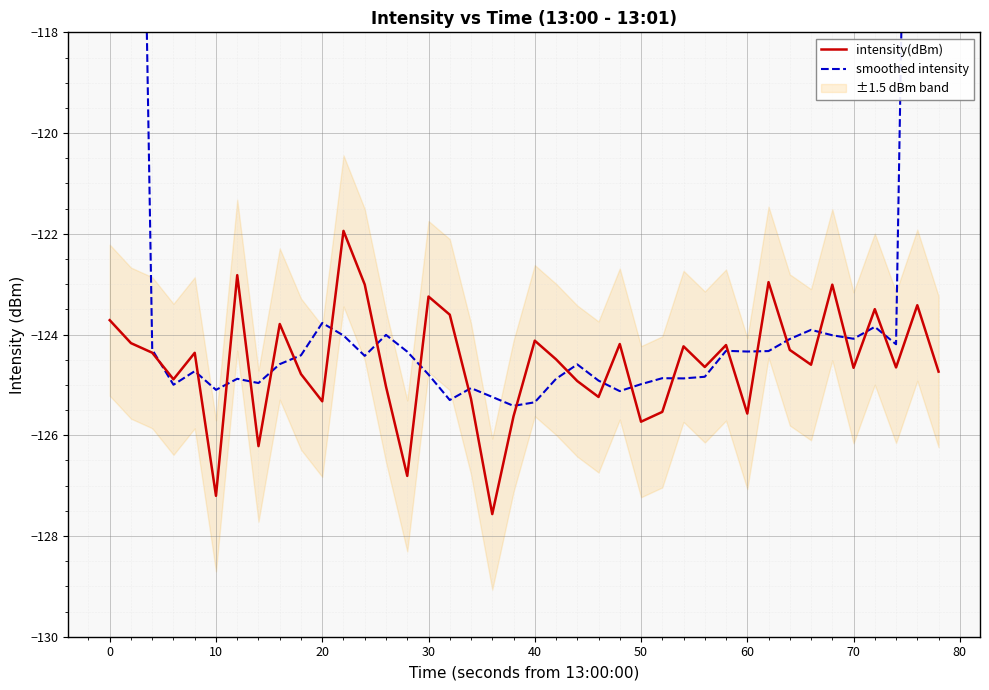

What is the average value of the smoothed intensity series?

-120.8